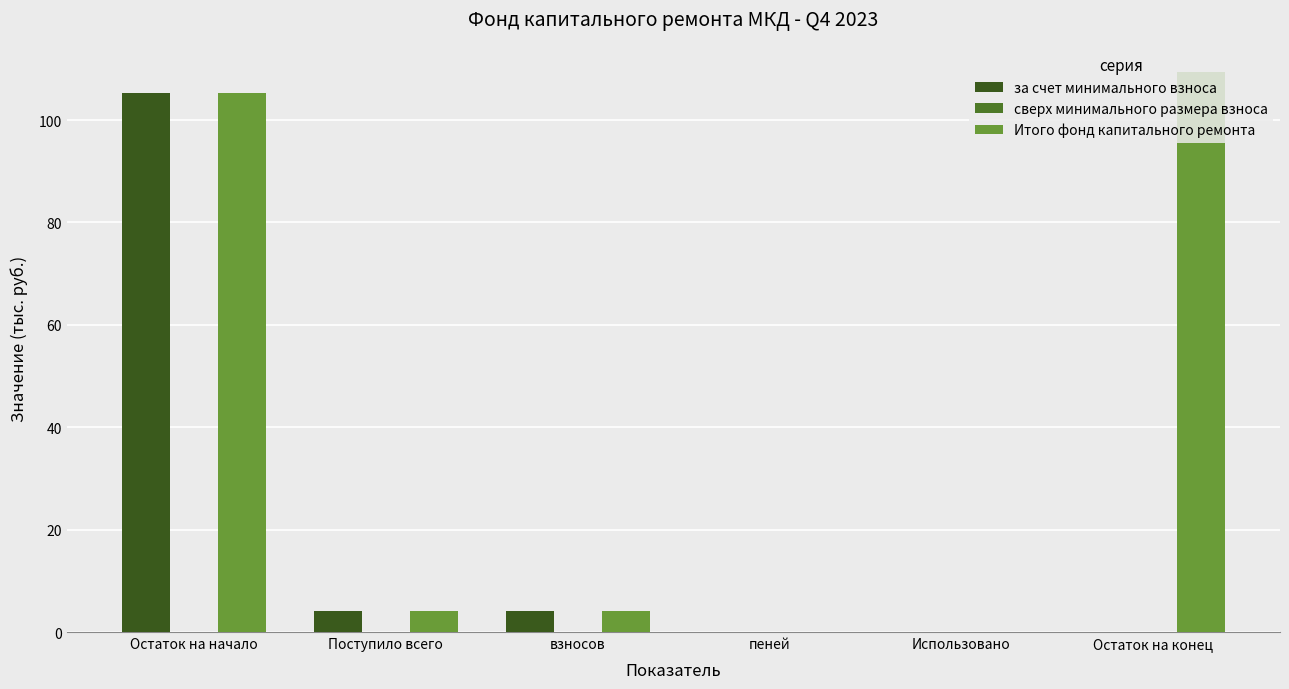

At which category does the chart reach its minimum across all series?

пеней